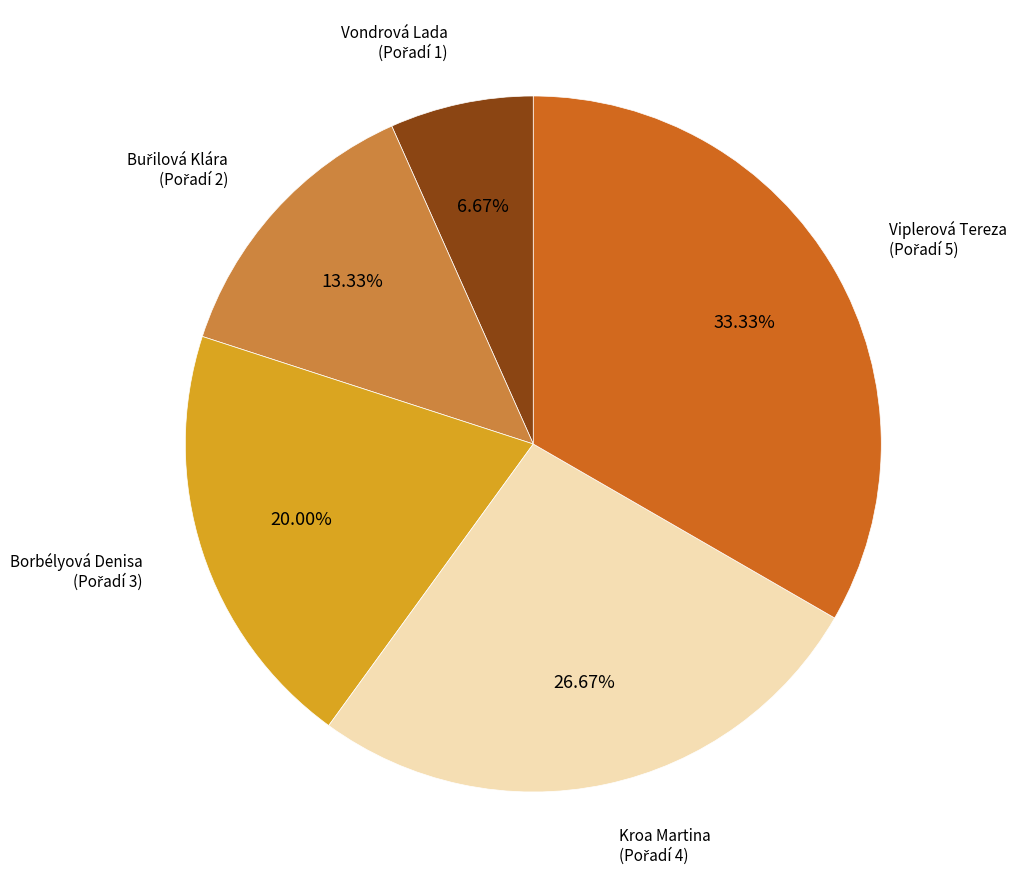

Does any single category account for the majority?

No